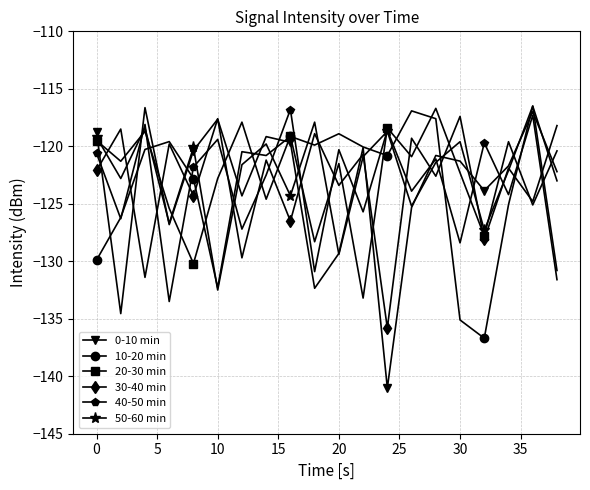

How many interior local peaks does the 0-10 min series have?

6